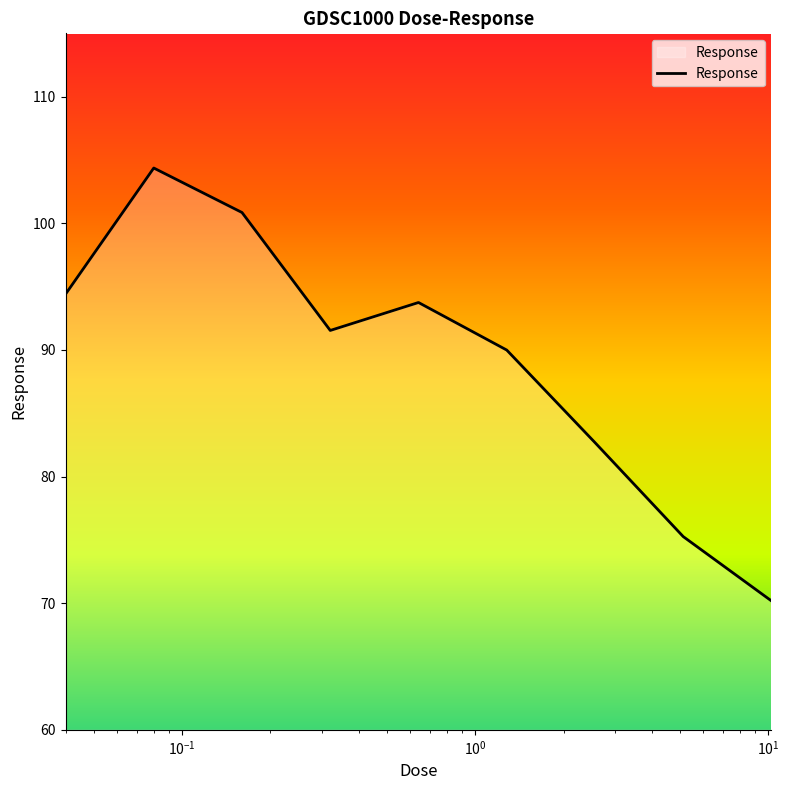

What is the average value?

89.2